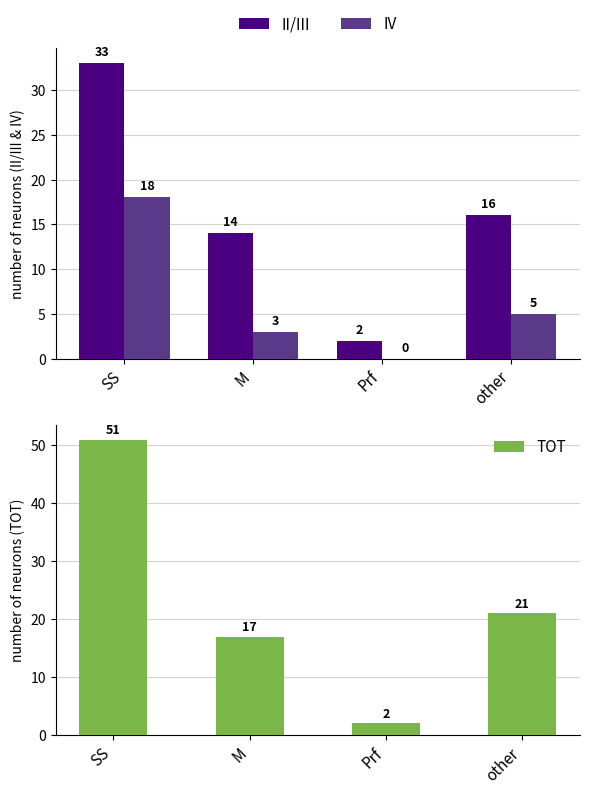

How many values in the TOT series exceed 21?

1